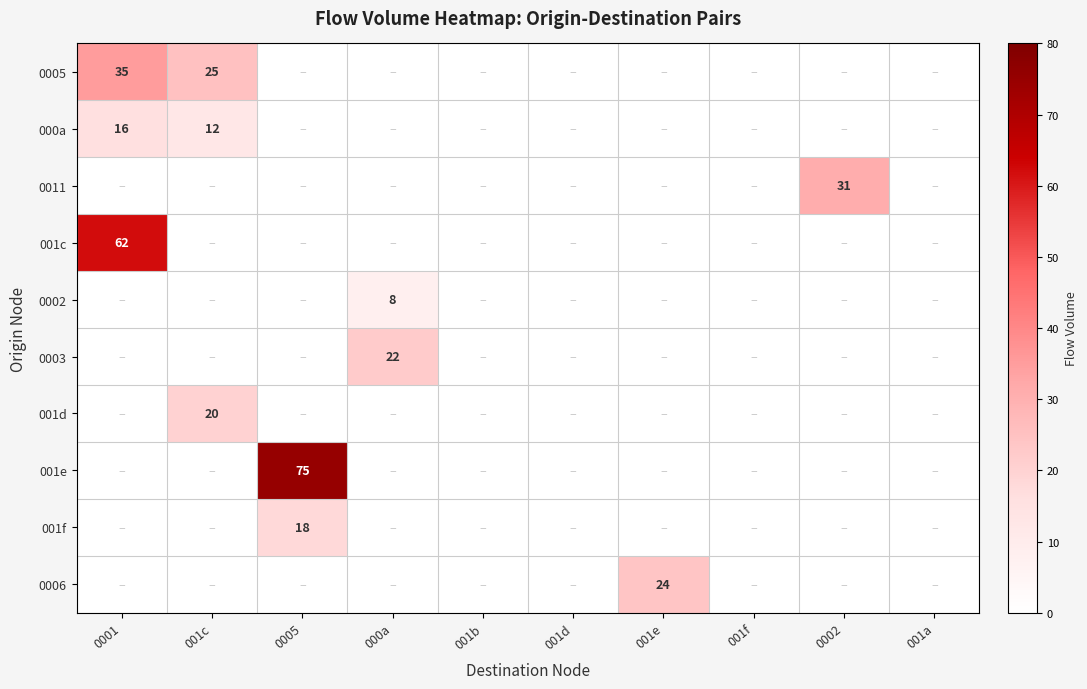

The value of 0011 at 001b is 18. True or false?

False